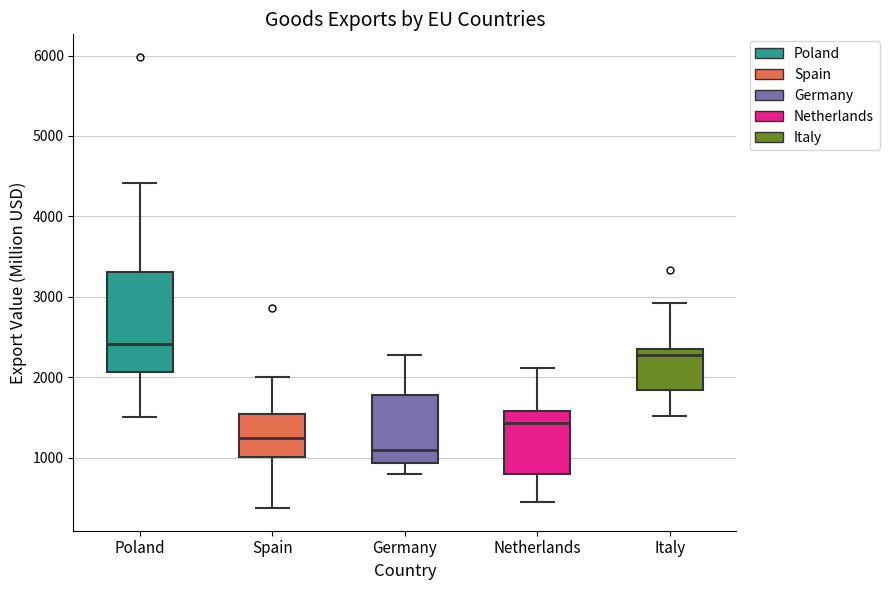

Which box has the highest median line?

Poland